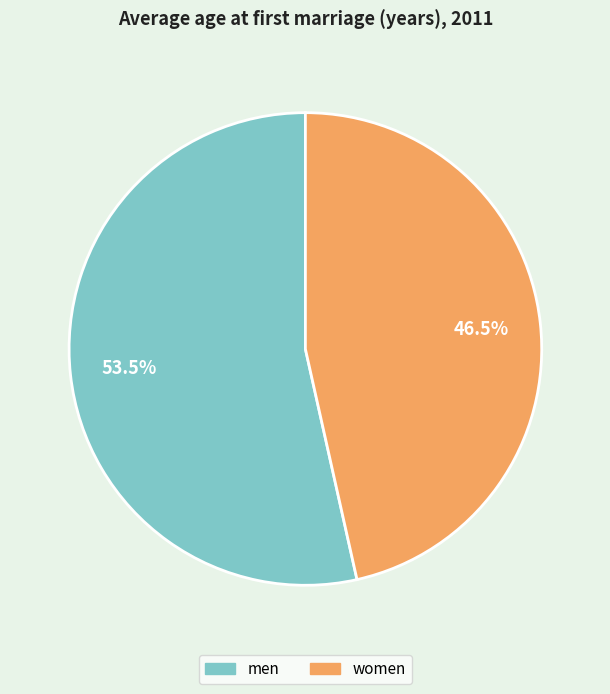

Between men and women, which is larger?

men